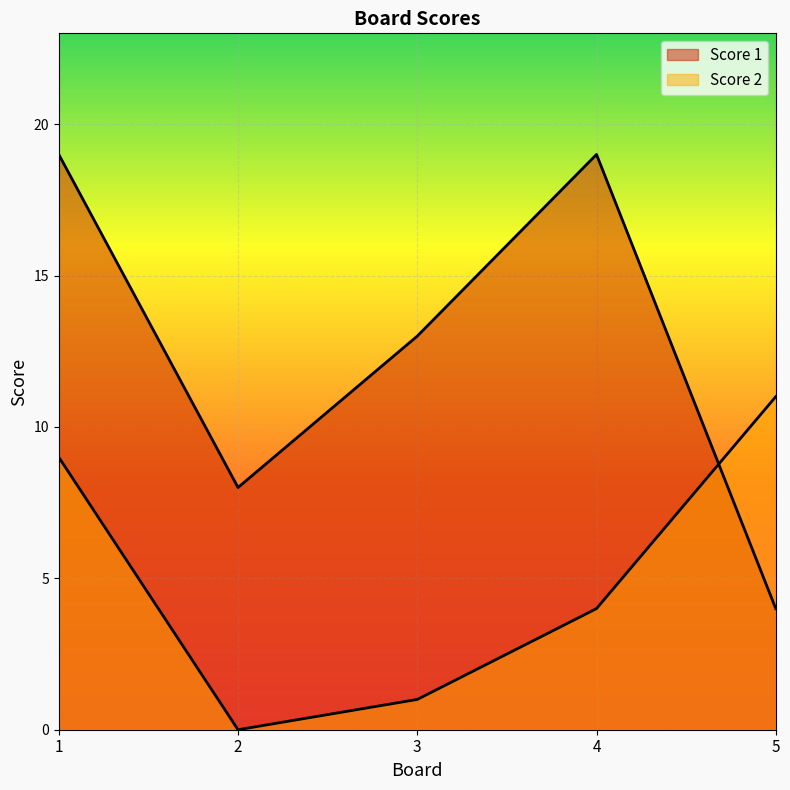

Is the value of Score 2 at 5 greater than the value of Score 1 at 3?

No